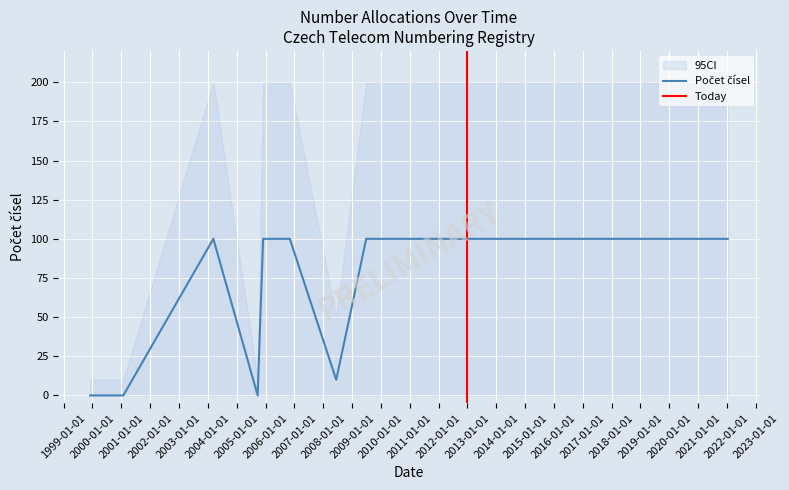

Which series has the largest range (max minus min)?

CI_upper